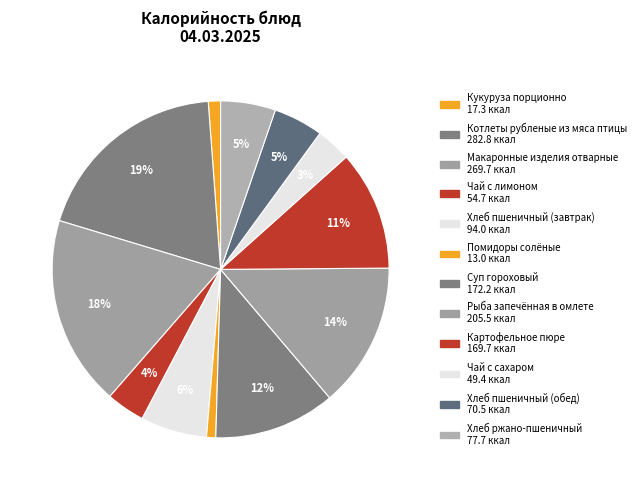

Count the number of slices in the pie.

12